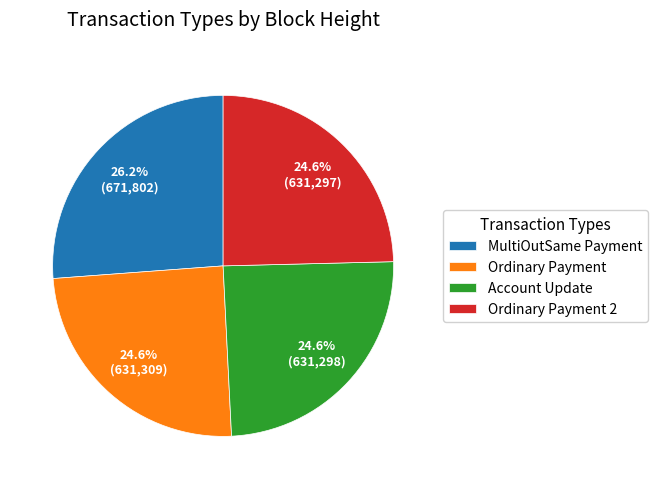

Approximately how many times larger is the value at Ordinary Payment compared to Account Update?

1.0